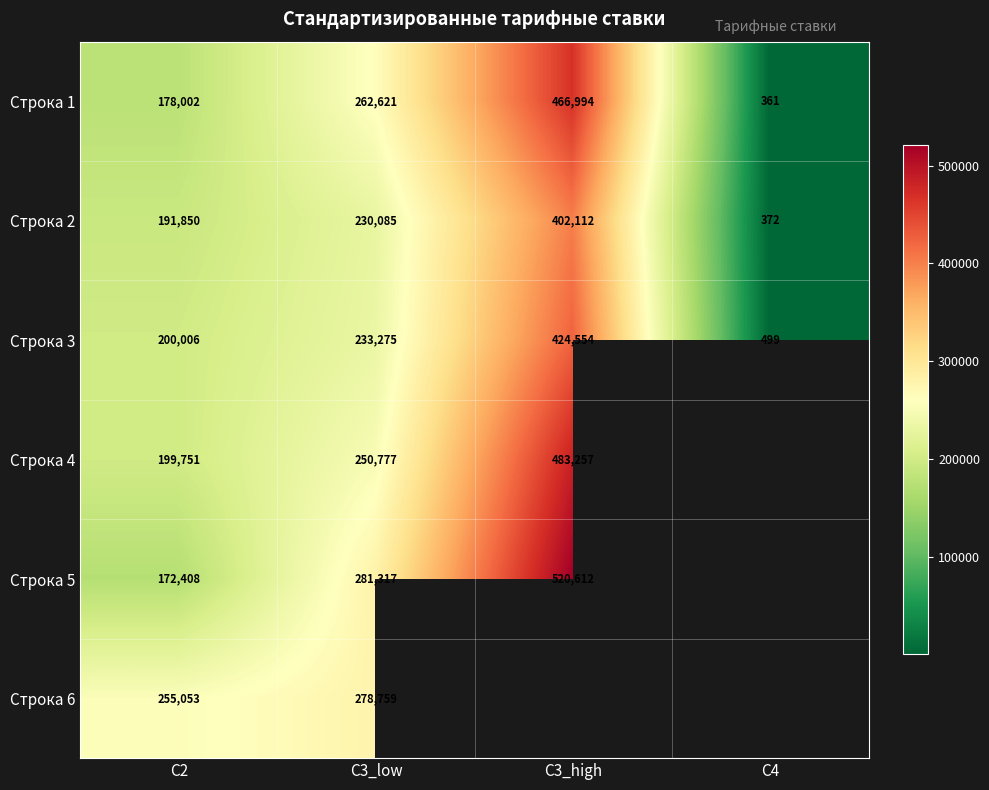

Is the value of Строка 4 at С2 greater than the value of Строка 2 at С3_low?

No